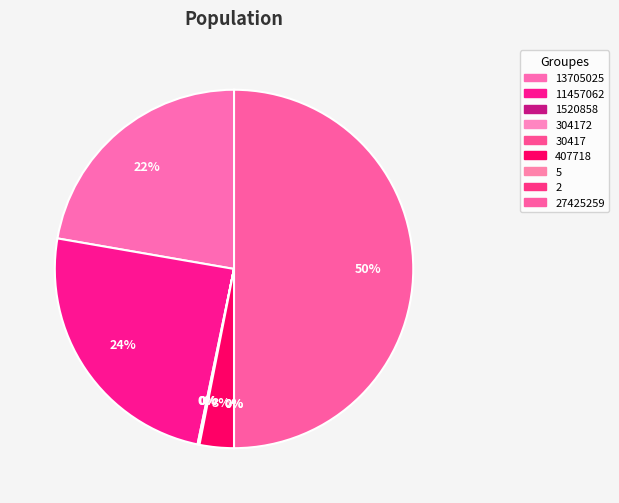

What percentage is the 407718 slice, to the nearest percent?

3%